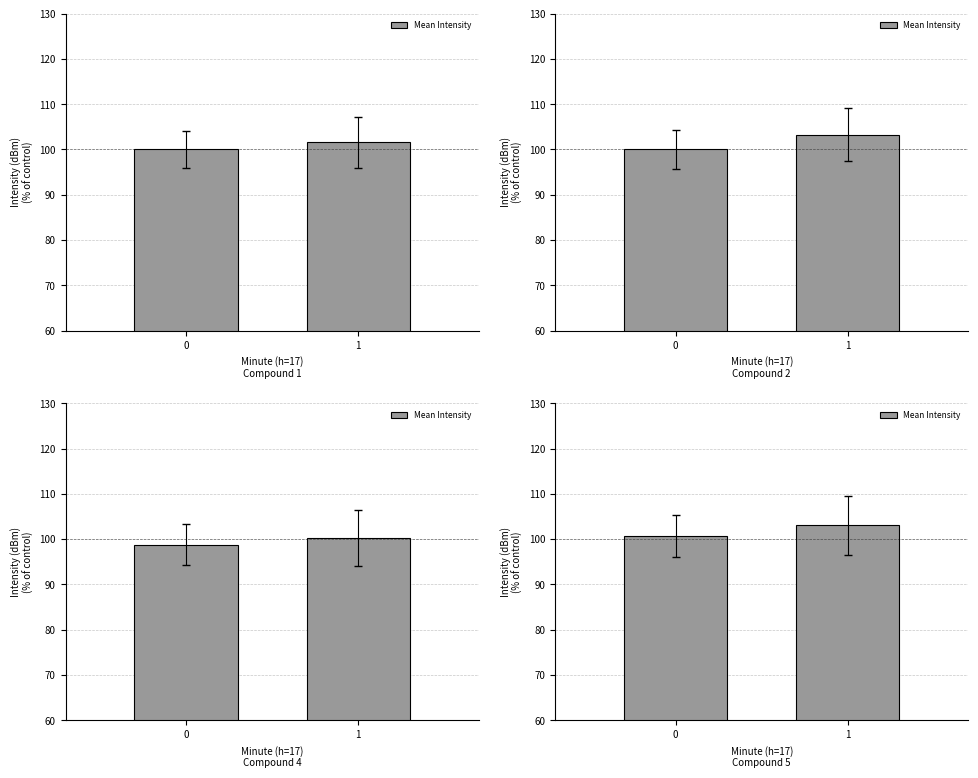

What is the difference between the maximum and minimum values?

2.3